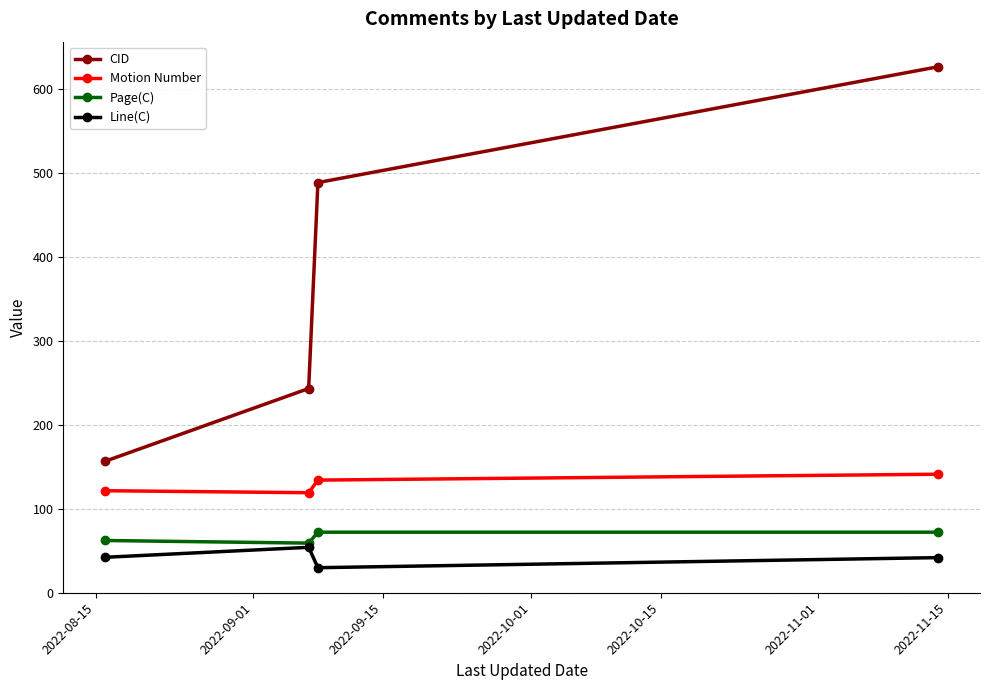

True or false: Line(C) and Motion Number intersect in this chart.

False